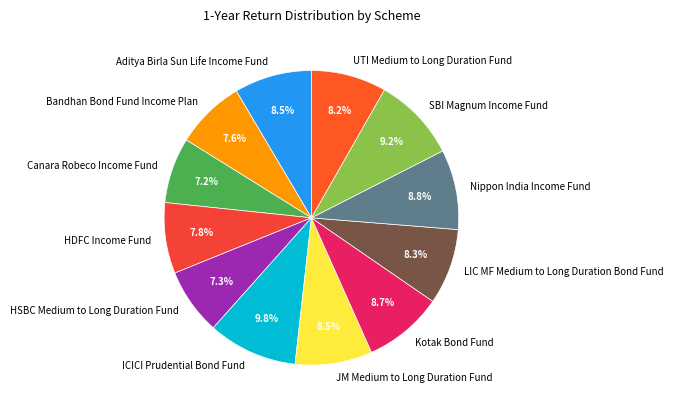

Which slice is the largest?

ICICI Prudential Bond Fund